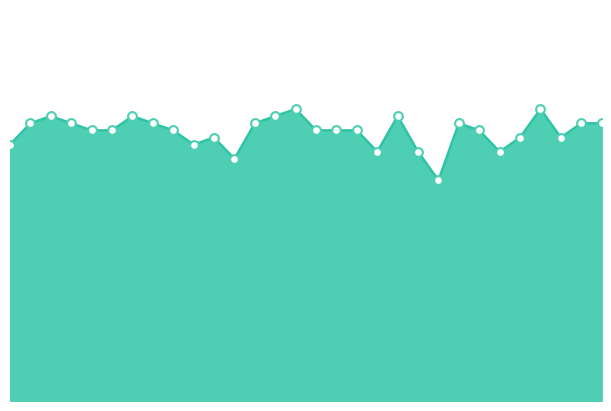

What is the change in value from ม.2/4 to ม.2/10?

-6